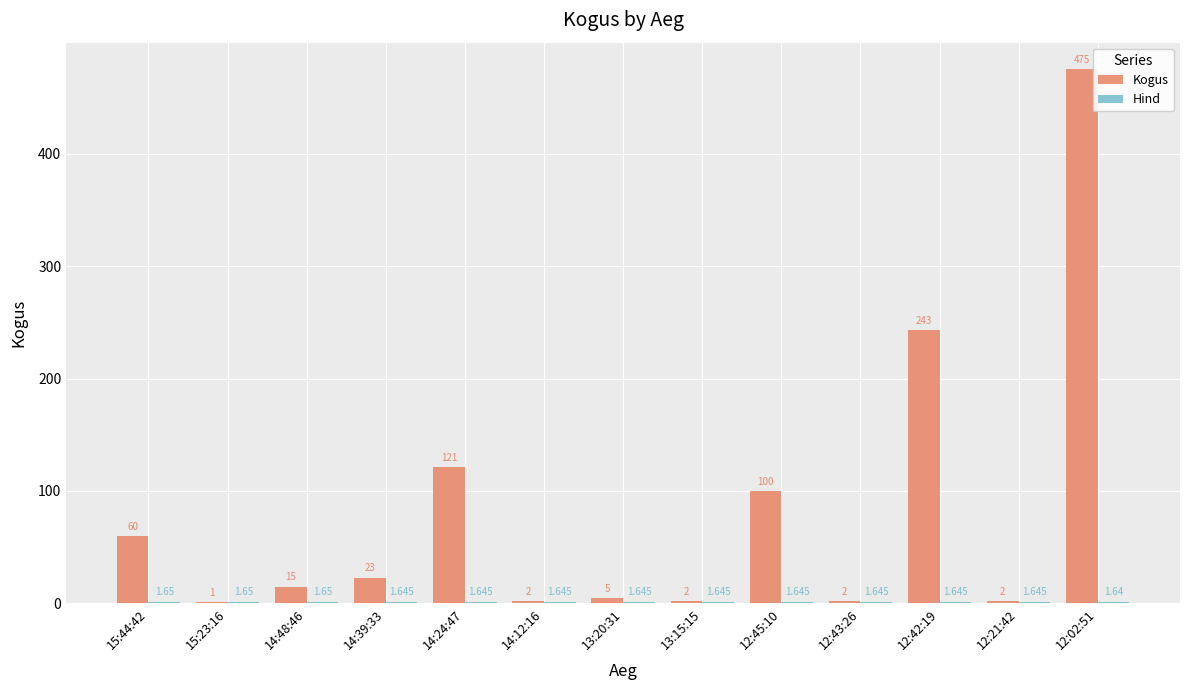

Which series changed the most between 14:48:46 and 12:43:26?

Kogus